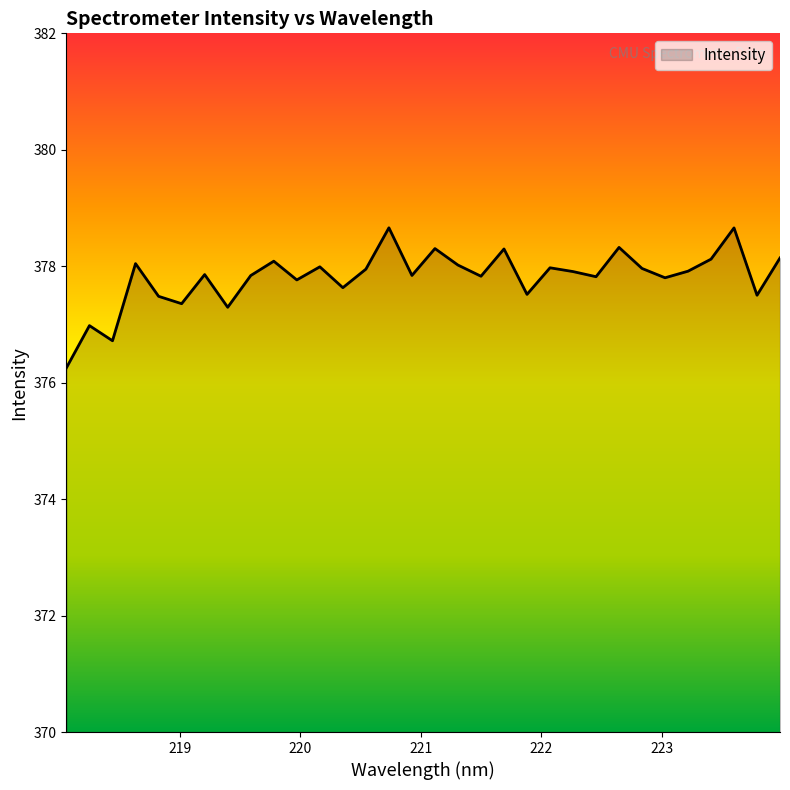

What is the smallest value displayed?

376.3